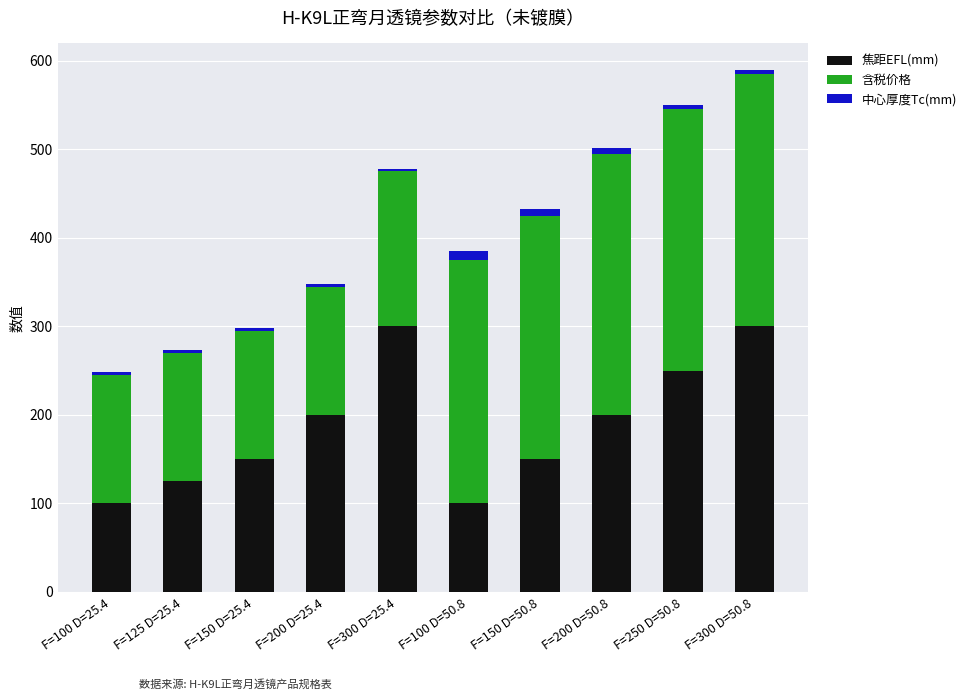

True or false: 焦距EFL(mm) has a value of 142.2 at F=100 D=50.8.

False